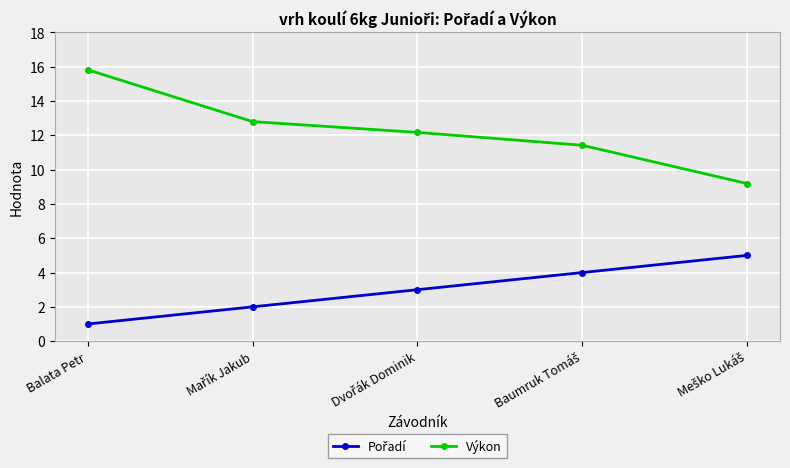

Which series has the largest total across all categories?

Výkon